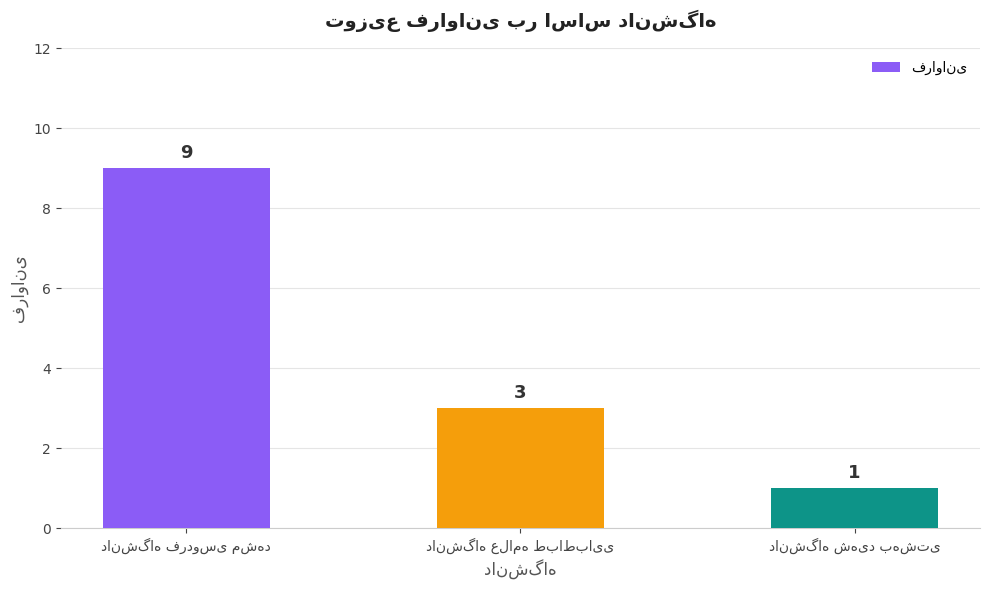

Count the values in the range 1 to 9.

3